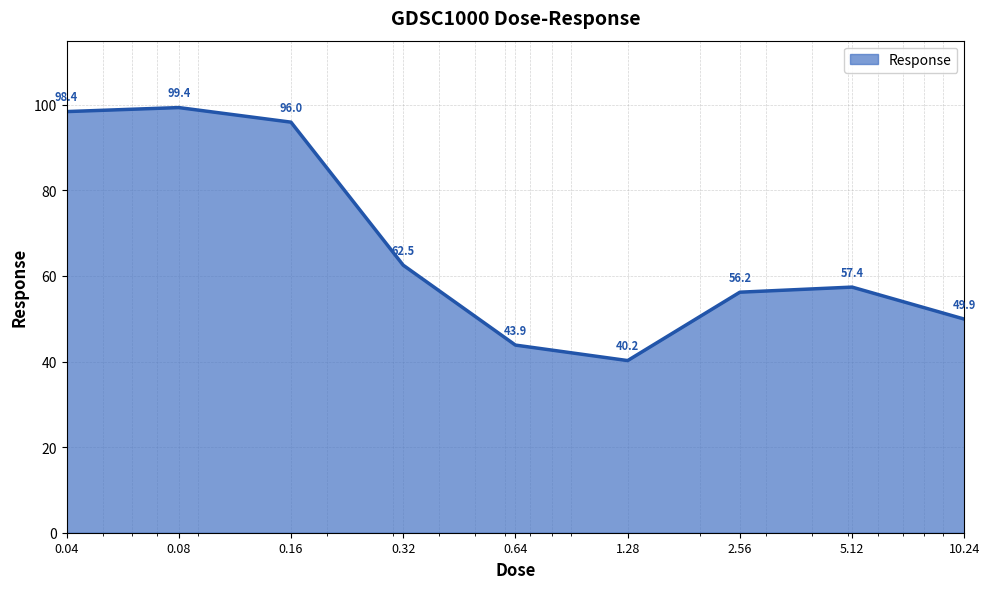

What is the minimum value shown in the chart?

40.2